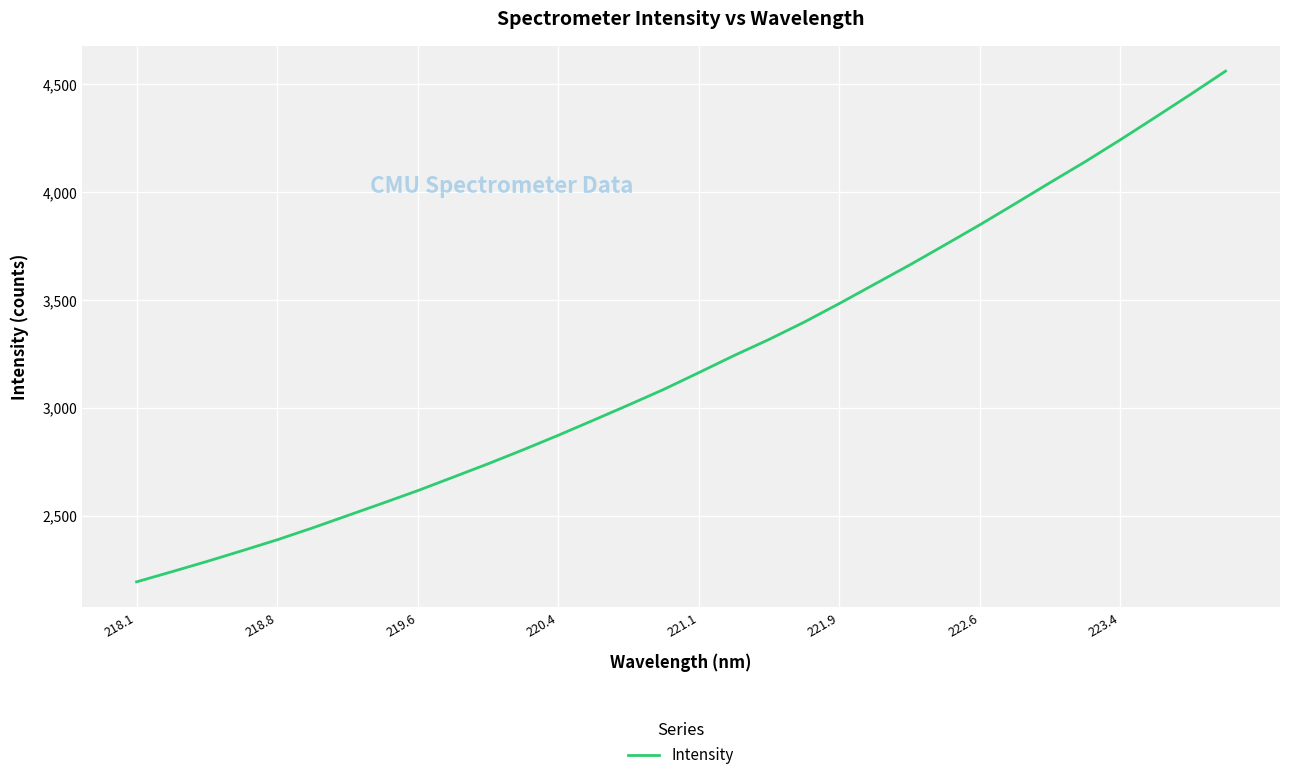

What is the maximum value shown in the chart?

4561.4